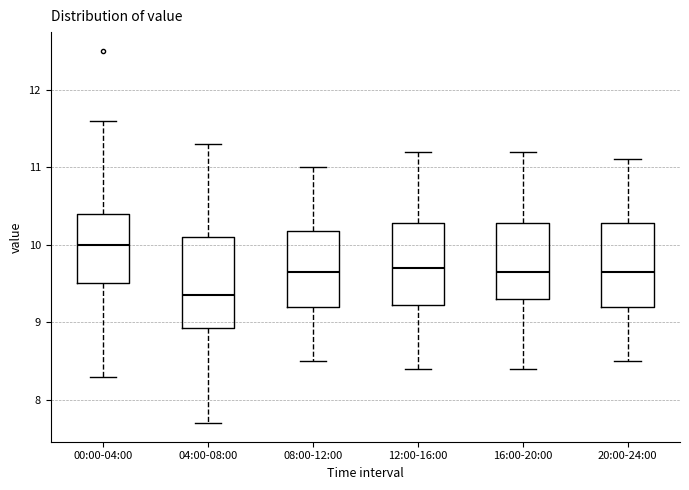

Reading left to right, read every box against the y-axis: the position of its median line, the range the box covers, and the ends of its whiskers. The values are not printed on the chart, so give them approximately, as read against the axis.

00:00-04:00: median 10.0, box 9.5 to 10.4, whiskers 8.3 to 11.6
04:00-08:00: median 9.4, box 8.9 to 10.1, whiskers 7.7 to 11.3
08:00-12:00: median 9.7, box 9.2 to 10.2, whiskers 8.5 to 11.0
12:00-16:00: median 9.7, box 9.2 to 10.3, whiskers 8.4 to 11.2
16:00-20:00: median 9.7, box 9.3 to 10.3, whiskers 8.4 to 11.2
20:00-24:00: median 9.7, box 9.2 to 10.3, whiskers 8.5 to 11.1